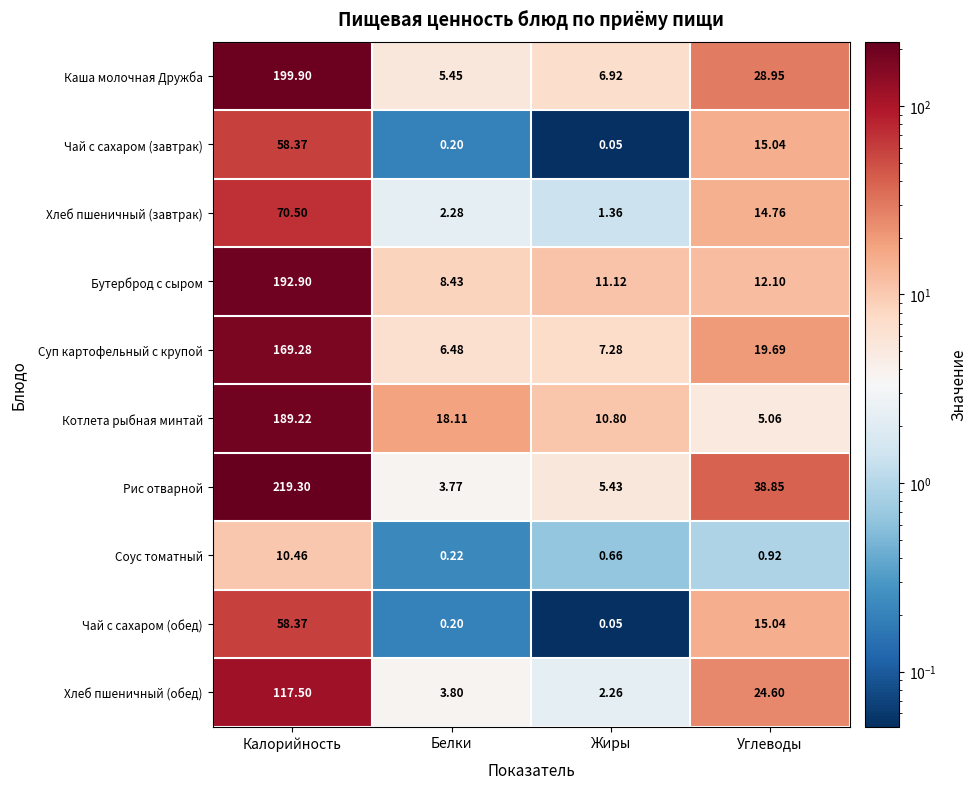

Which series has the largest range (max minus min)?

Рис отварной